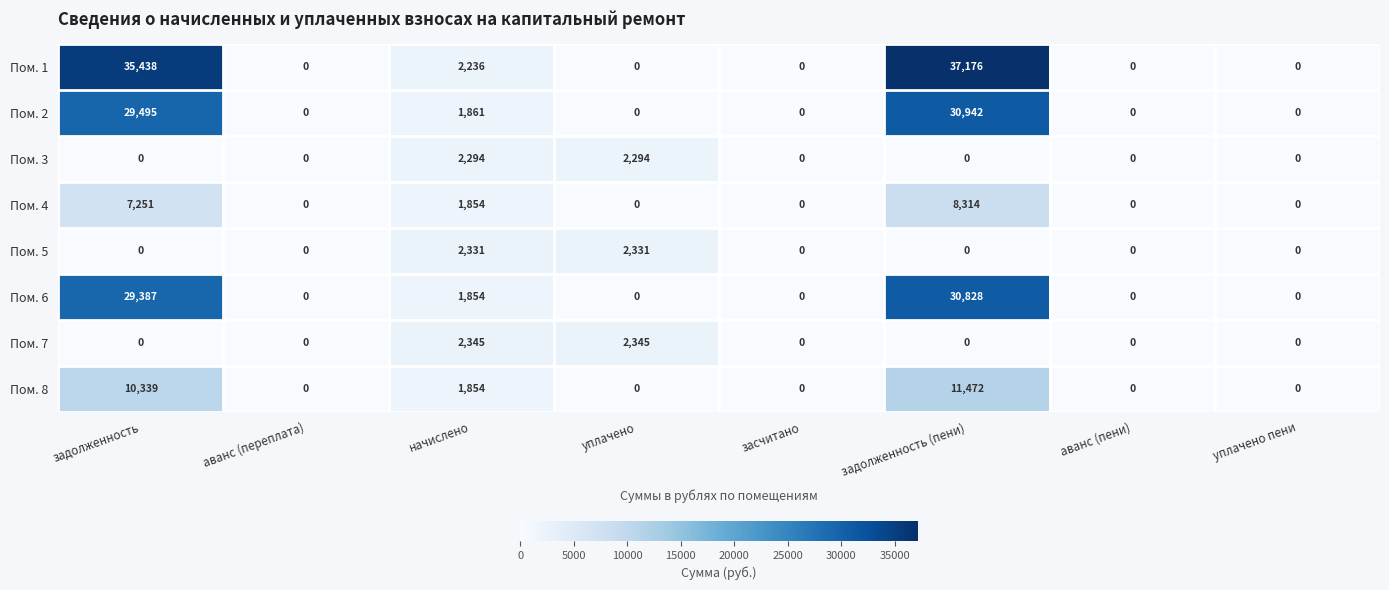

List the series in order of their peak value, lowest first.

Пом. 3, Пом. 5, Пом. 7, Пом. 4, Пом. 8, Пом. 6, Пом. 2, Пом. 1